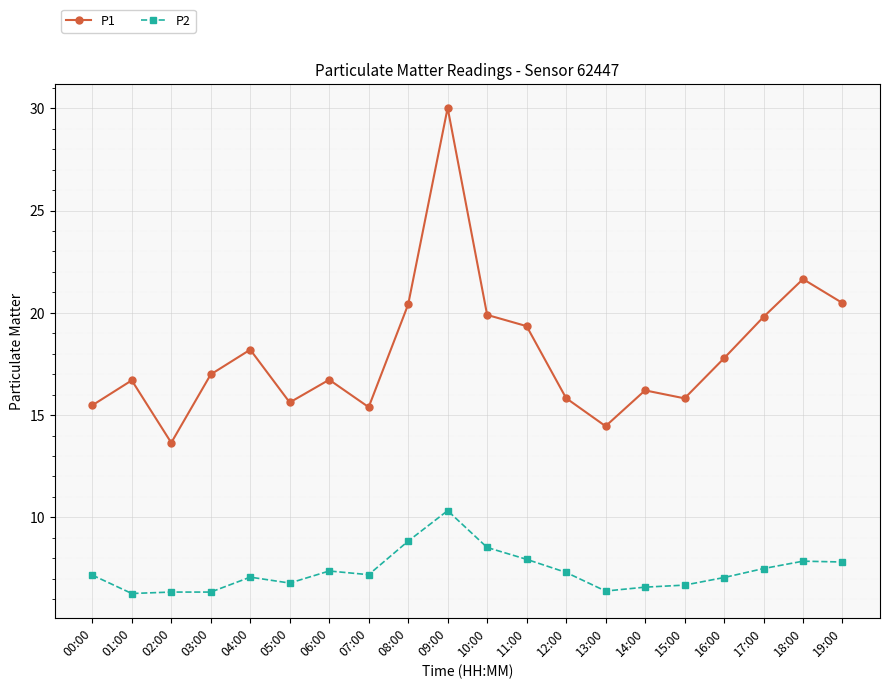

True or false: P1 has more than 2 points higher than both neighbors.

True